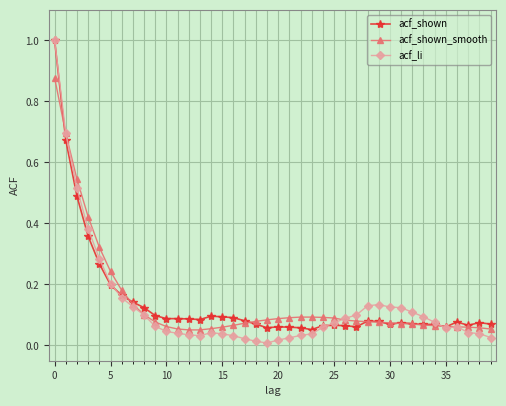

Which series has the largest range (max minus min)?

acf_li